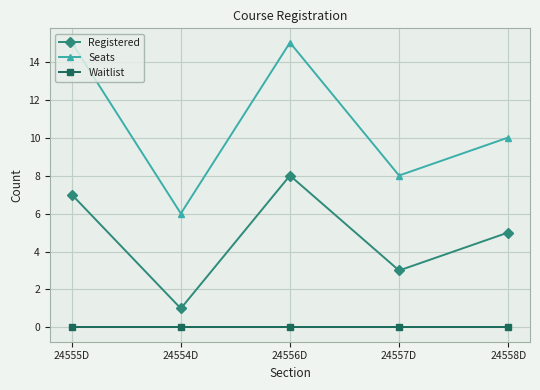

List the series in order of their peak value, highest first.

Seats, Registered, Waitlist